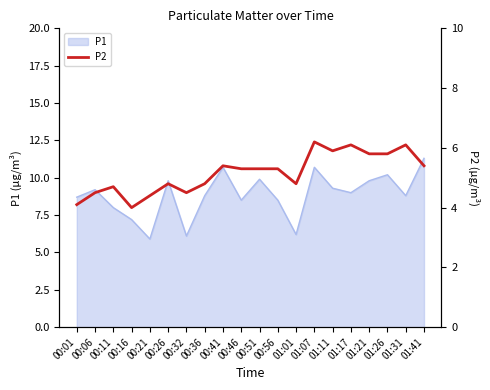

True or false: the data shows 7.1 at 00:11.

False